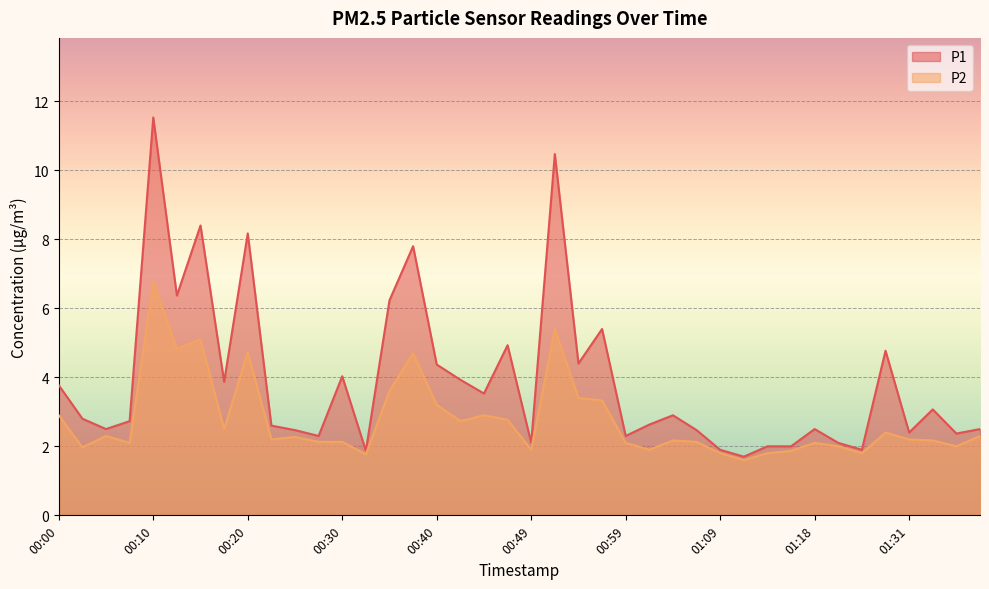

What is the spread (max minus min) of values at 00:08?

0.6